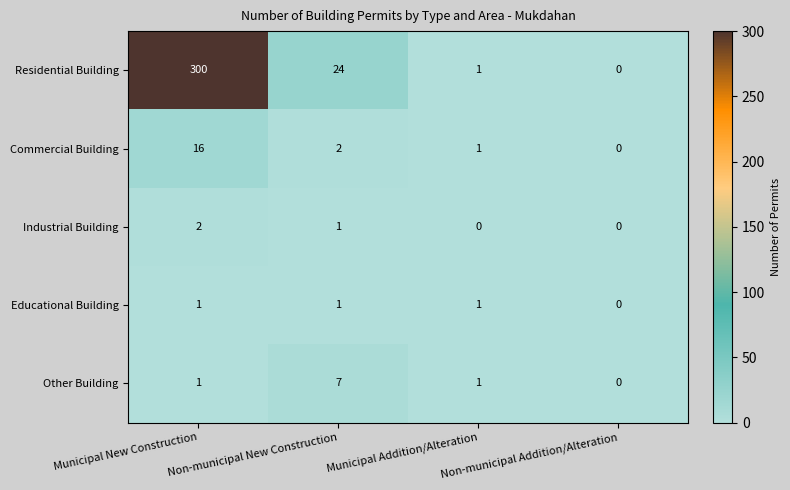

List the series in order of their peak value, highest first.

Residential Building, Commercial Building, Other Building, Industrial Building, Educational Building